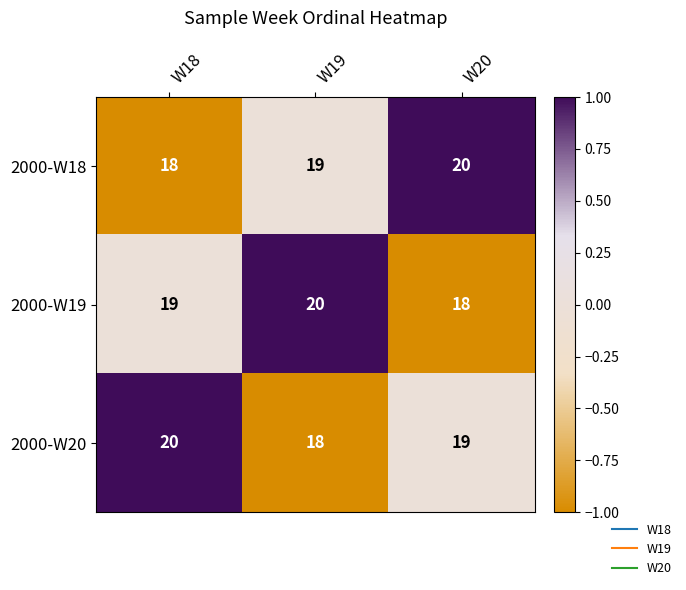

Count the 2000-W18 values in the range 18 to 20.

3